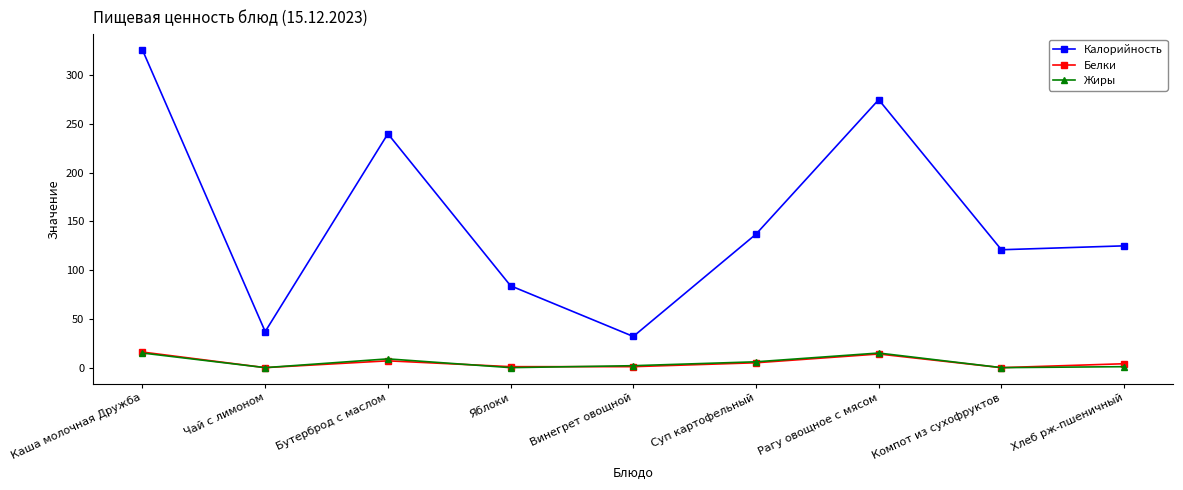

What is the sum of all Белки values?

48